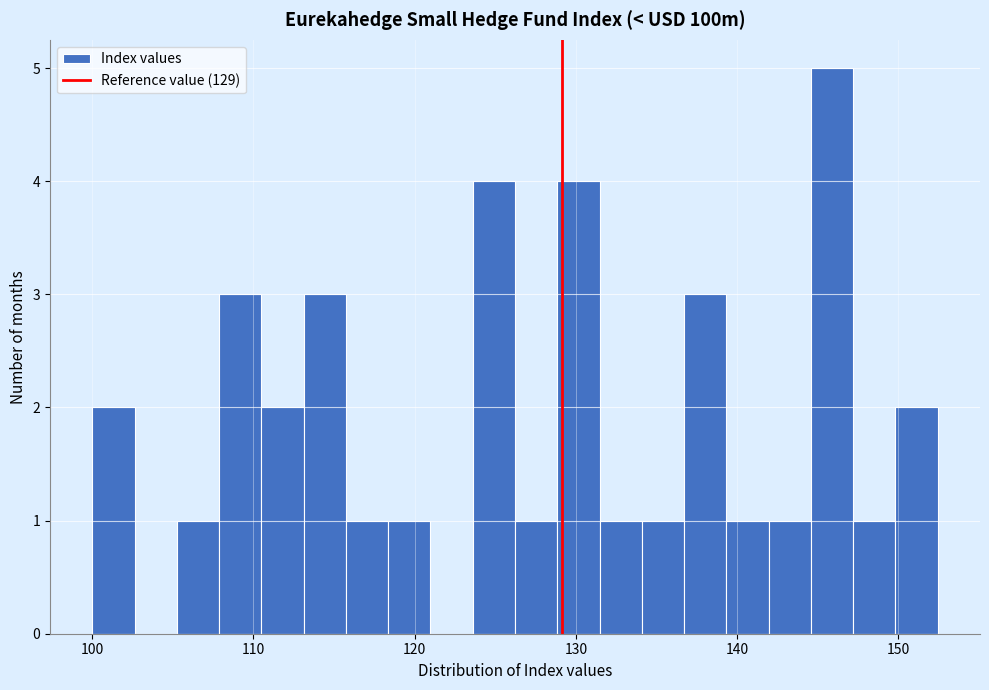

Read against the x-axis, roughly where is the centre of the tallest bar?

146